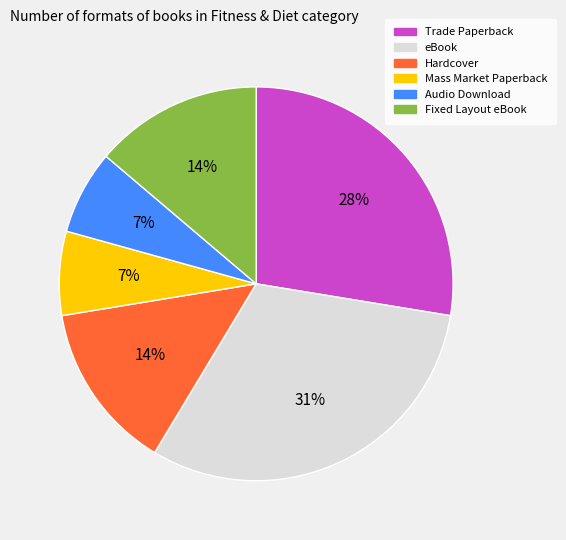

To the nearest percent, what is the difference between the eBook and Mass Market Paperback slice percentages?

24%